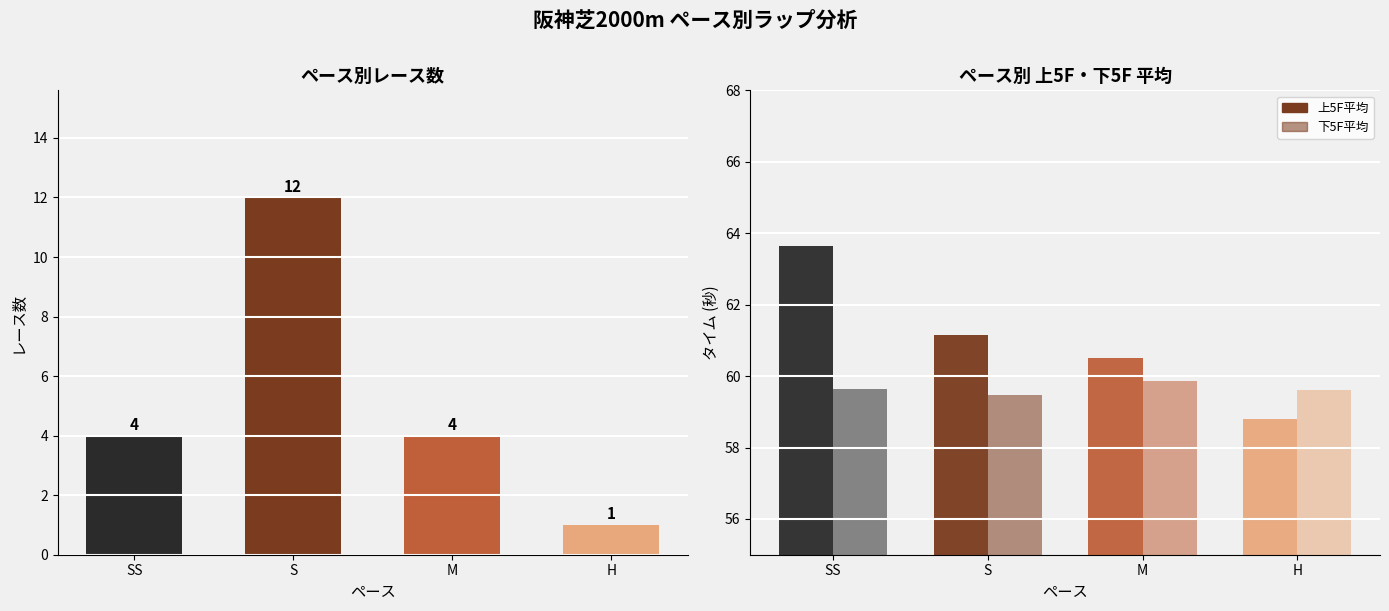

At H, list the series in order from largest to smallest.

下5F平均, 上5F平均